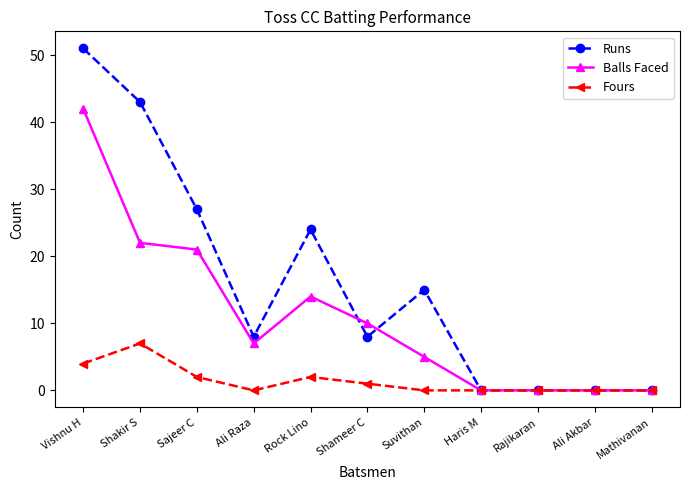

What are all the series names shown in the legend?

Runs, Balls Faced, Fours